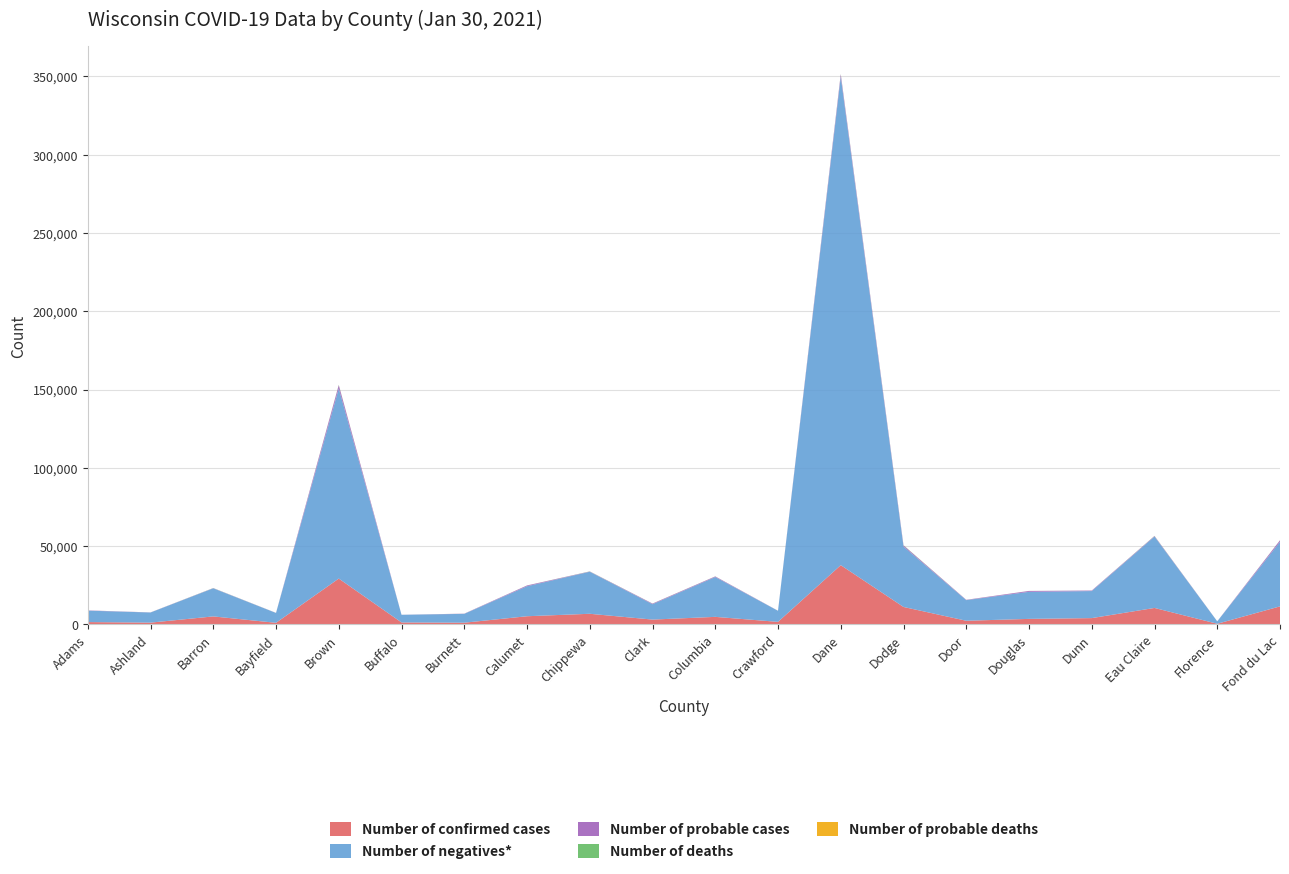

Reading left to right, list all the values displayed in this chart.

Number of confirmed cases: Adams=1498	Ashland=1146	Barron=5122	Bayfield=1033	Brown=29283	Buffalo=1261	Burnett=1098	Calumet=5230	Chippewa=6801	Clark=3095	Columbia=4832	Crawford=1637	Dane=37848	Dodge=11152	Door=2347	Douglas=3540	Dunn=4040	Eau Claire=10530	Florence=425	Fond du Lac=11530
Number of negatives*: Adams=7297	Ashland=6464	Barron=17929	Bayfield=6283	Brown=121437	Buffalo=4884	Burnett=5645	Calumet=19158	Chippewa=26841	Clark=9818	Columbia=25445	Crawford=7053	Dane=311926	Dodge=38571	Door=13167	Douglas=17280	Dunn=17268	Eau Claire=45592	Florence=1525	Fond du Lac=41214
Number of probable cases: Adams=156	Ashland=62	Barron=125	Bayfield=55	Brown=2060	Buffalo=29	Burnett=122	Calumet=476	Chippewa=149	Clark=367	Columbia=362	Crawford=47	Dane=1498	Dodge=708	Door=190	Douglas=555	Dunn=318	Eau Claire=299	Florence=32	Fond du Lac=954
Number of deaths: Adams=11	Ashland=16	Barron=71	Bayfield=18	Brown=197	Buffalo=7	Burnett=23	Calumet=39	Chippewa=80	Clark=56	Columbia=43	Crawford=16	Dane=251	Dodge=146	Door=18	Douglas=18	Dunn=26	Eau Claire=98	Florence=12	Fond du Lac=84
Number of probable deaths: Adams=3	Ashland=0	Barron=0	Bayfield=0	Brown=20	Buffalo=0	Burnett=0	Calumet=2	Chippewa=2	Clark=4	Columbia=7	Crawford=0	Dane=21	Dodge=18	Door=5	Douglas=14	Dunn=0	Eau Claire=10	Florence=0	Fond du Lac=9